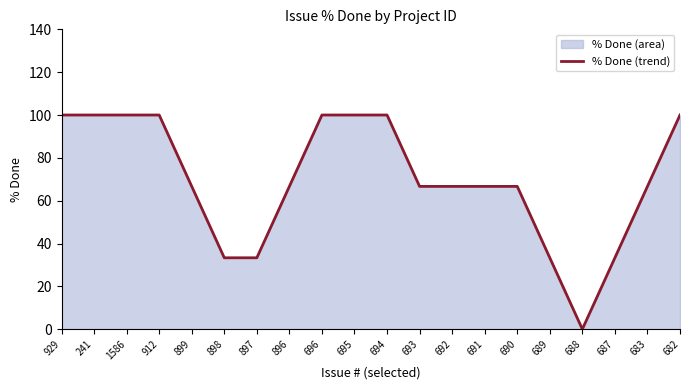

Reading left to right, transcribe all the data shown in this chart.

100.0	100.0	100.0	100.0	66.7	33.3	33.3	66.7	100.0	100.0	100.0	66.7	66.7	66.7	66.7	33.3	0.0	33.3	66.7	100.0